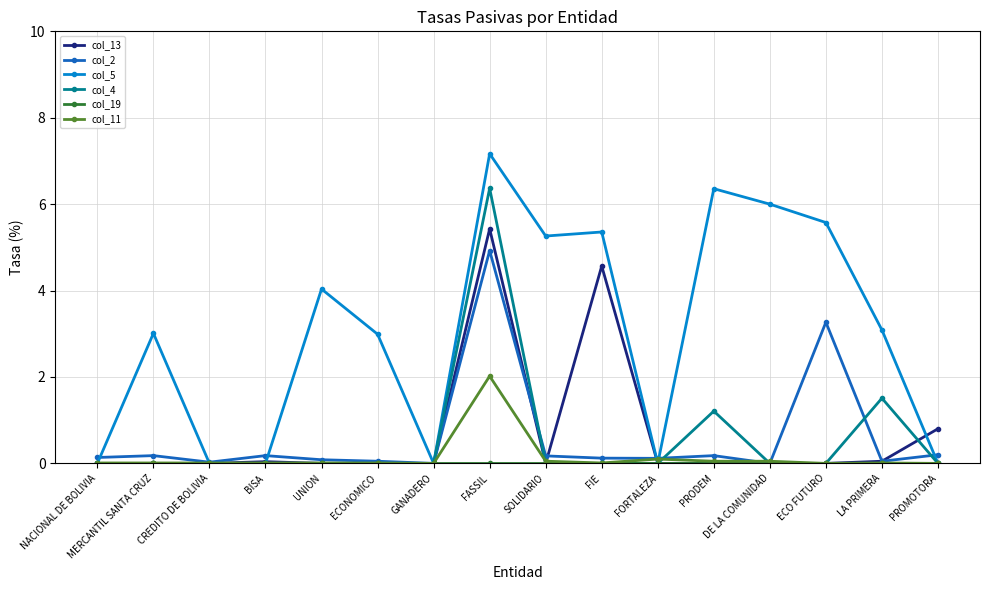

At which category does the chart reach its peak across all series?

FASSIL